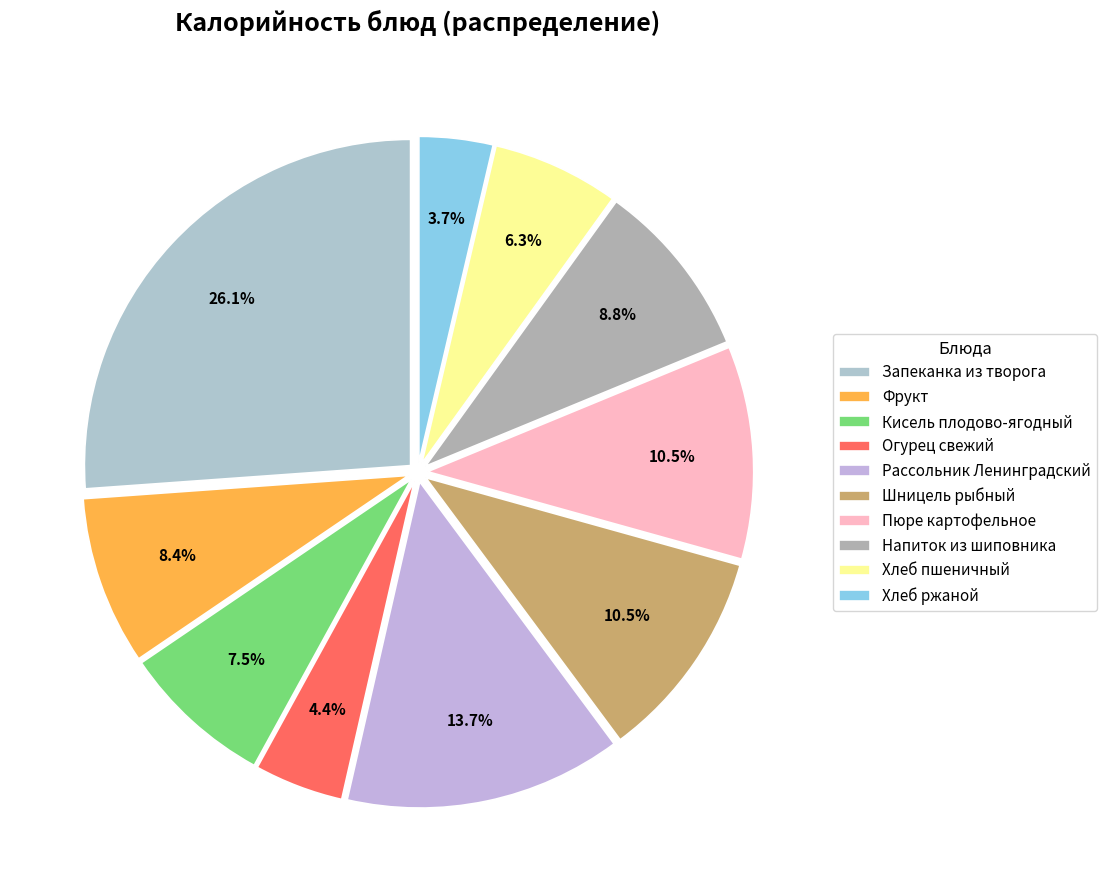

How many segments does this pie chart have?

10